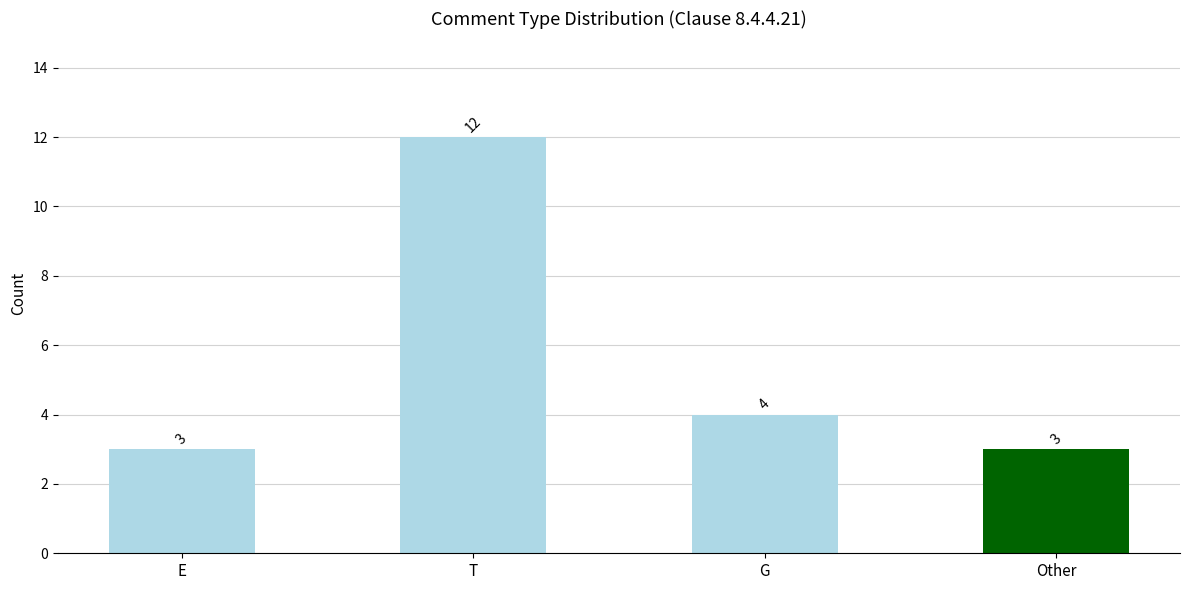

Where is the data nearest to the value 7?

G